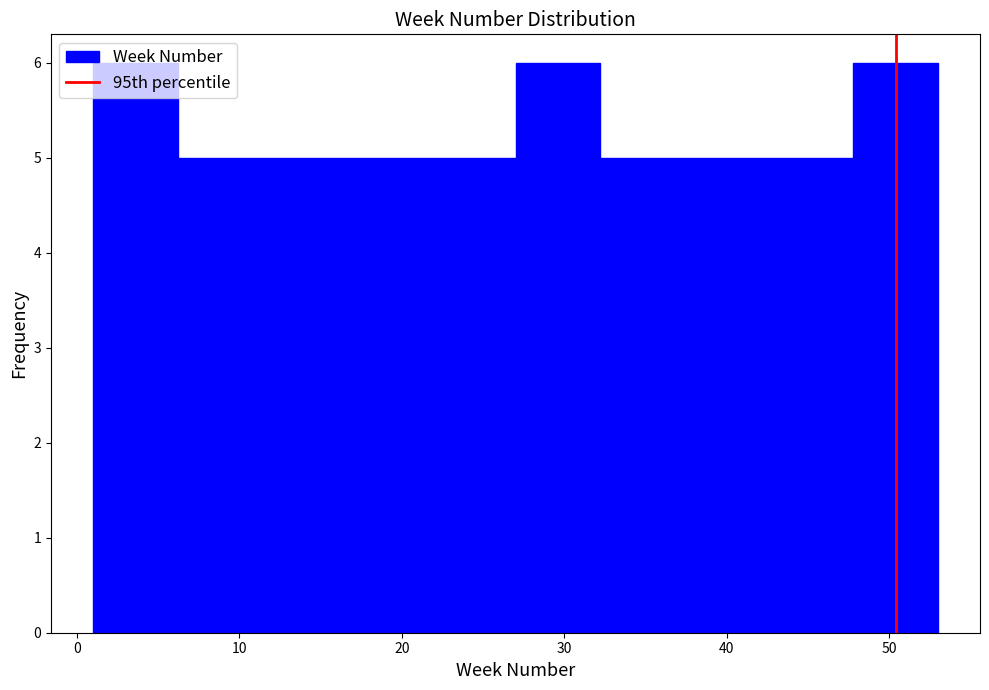

Reading left to right, list every bar in this chart as the range it spans on the x-axis followed by its height. Neither the bar edges nor the heights are printed on the chart, so give them approximately, as read against the axes.

1.0 to 6.2: 6
6.2 to 11.4: 5
11.4 to 16.6: 5
16.6 to 21.8: 5
21.8 to 27.0: 5
27.0 to 32.2: 6
32.2 to 37.4: 5
37.4 to 42.6: 5
42.6 to 47.8: 5
47.8 to 53.0: 6